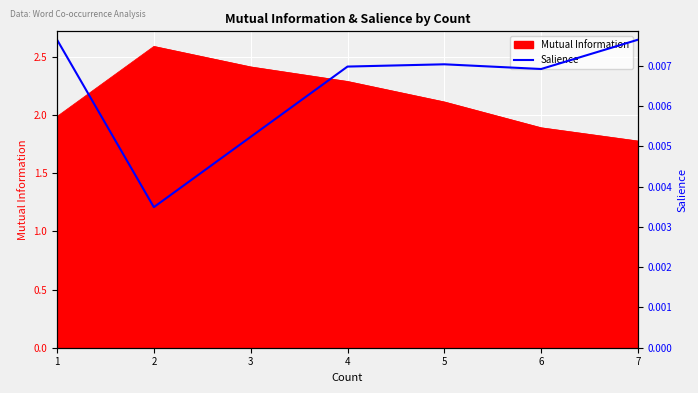

At which label is the value closest to 0?

2